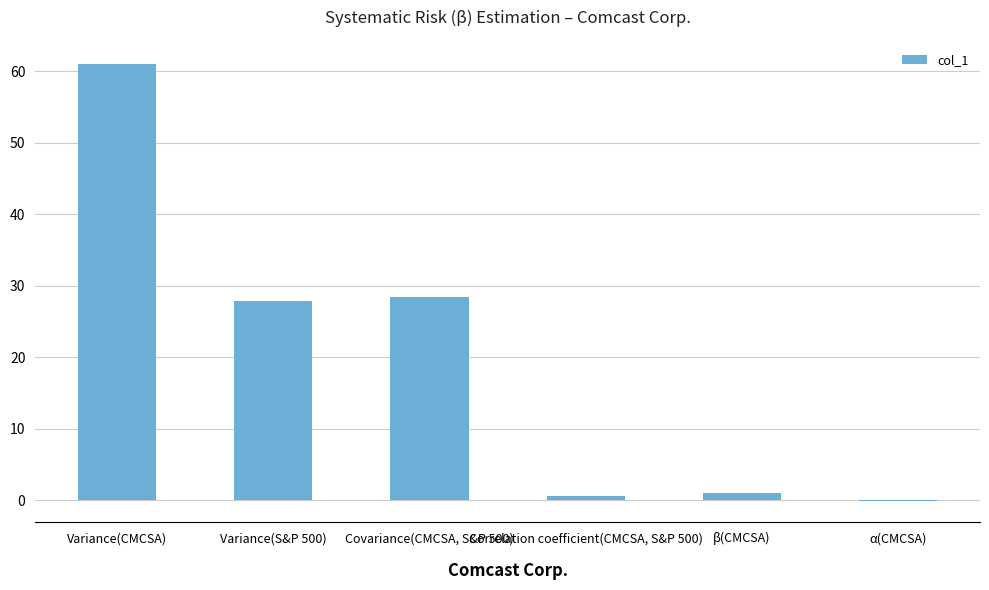

What is the change in value from Variance(S&P 500) to Correlation coefficient(CMCSA, S&P 500)?

-27.2